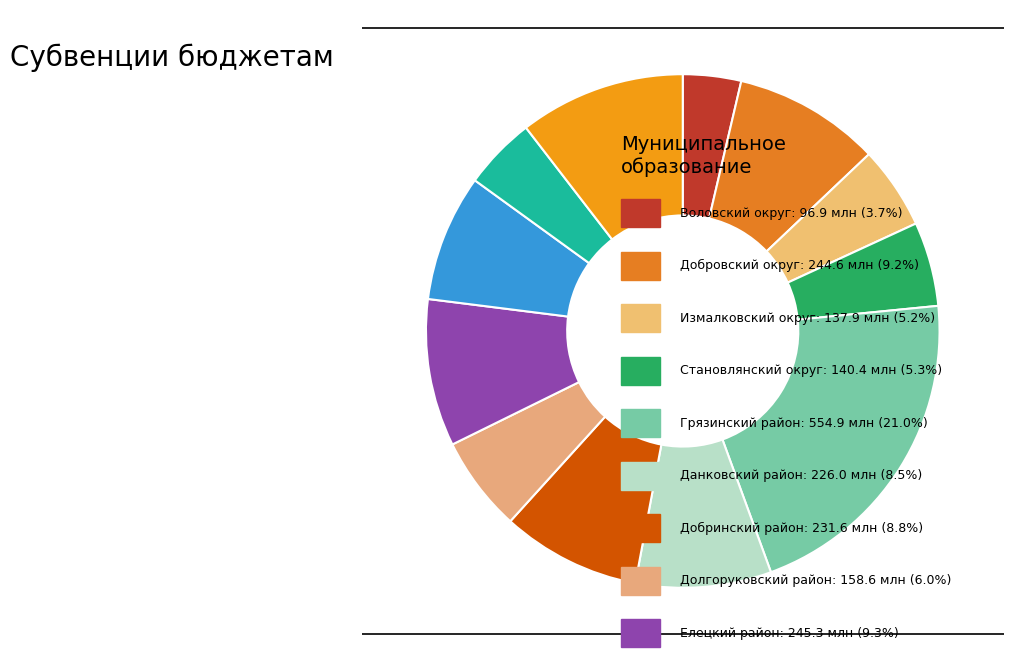

Count the number of slices in the pie.

12